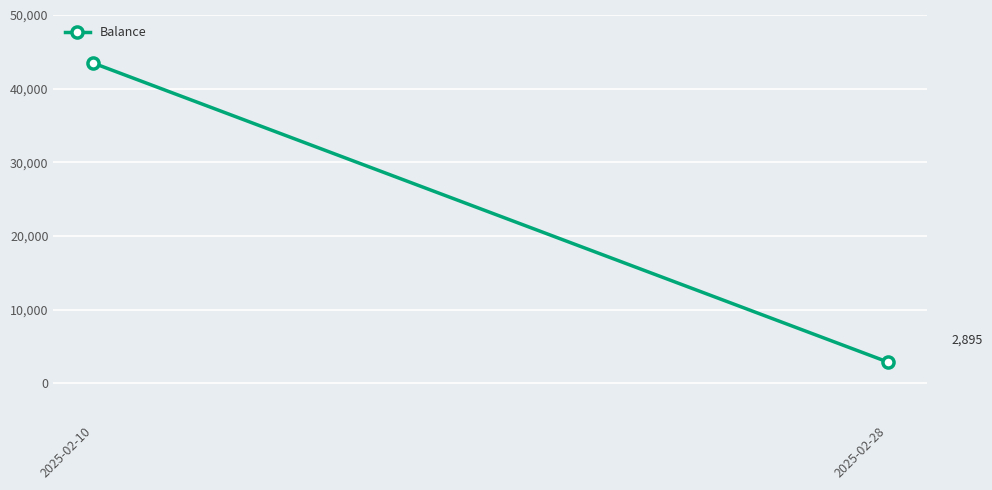

What is the change in value from 2025-02-10 to 2025-02-28?

-40585.5